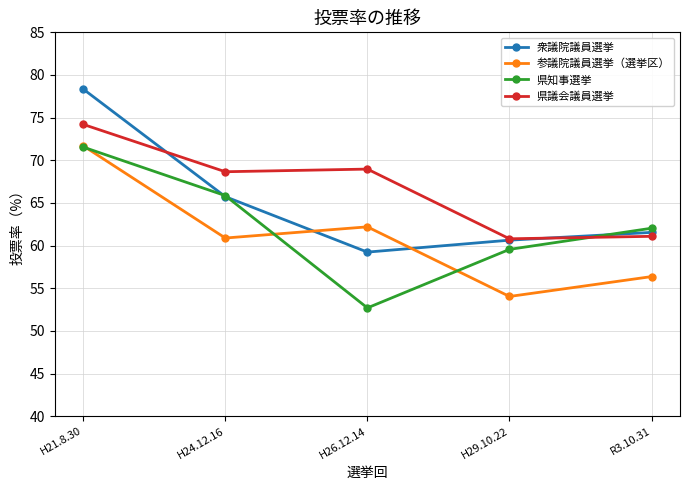

At which label does 参議院議員選挙（選挙区） reach its minimum?

H29.10.22